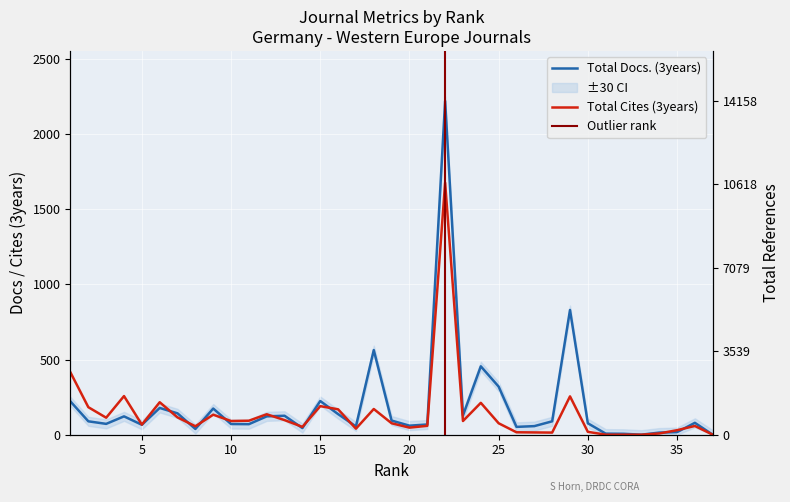

Rank the series by their maximum value, from lowest to highest.

Total Cites (3years), Total Docs. (3years)